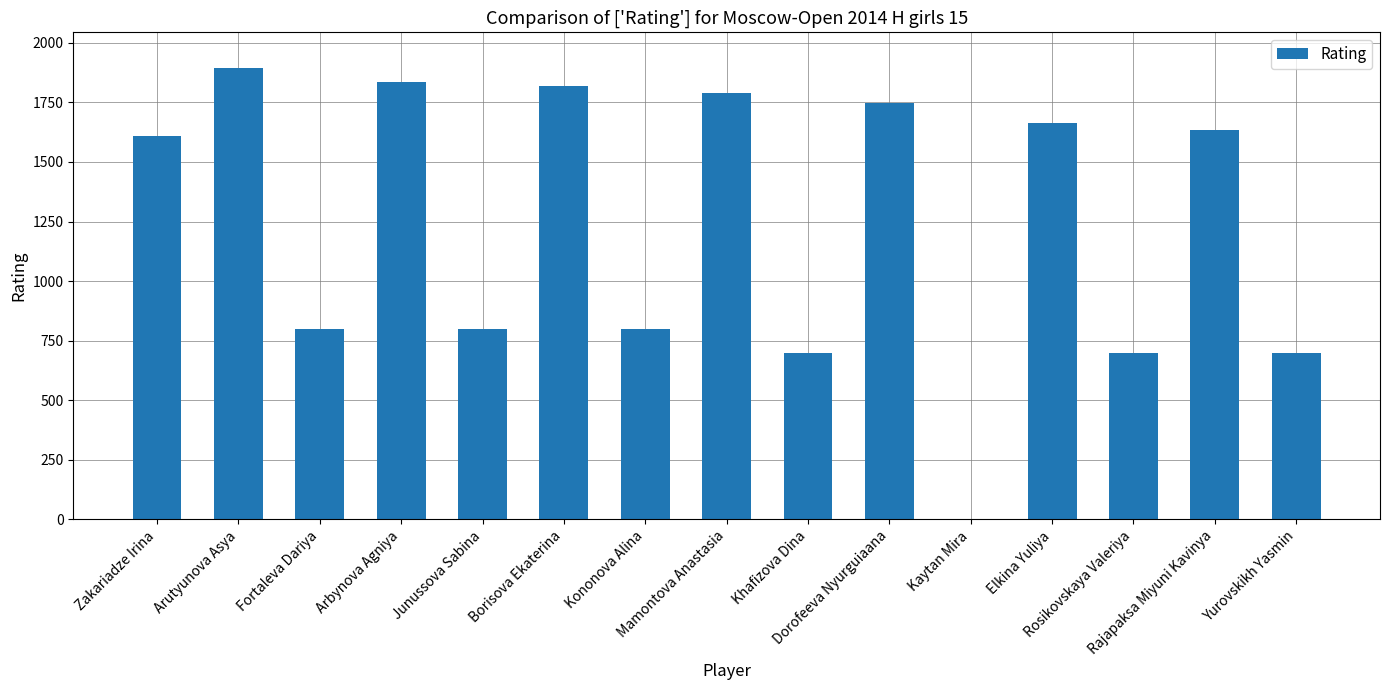

Is it true that the value at Kaytan Mira is 1219?

False